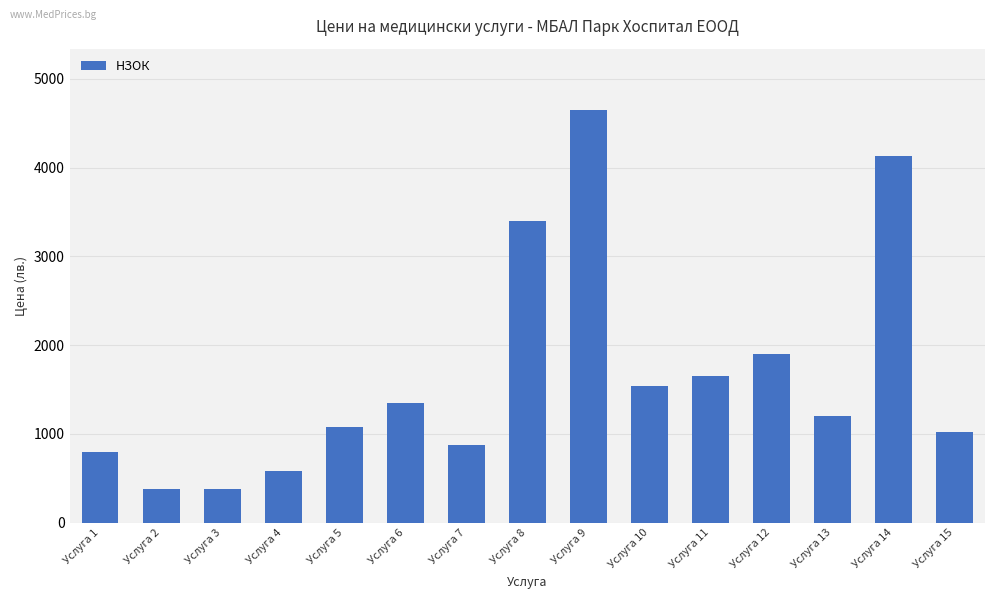

What is the value of the 6th bar from the left?

1350.0